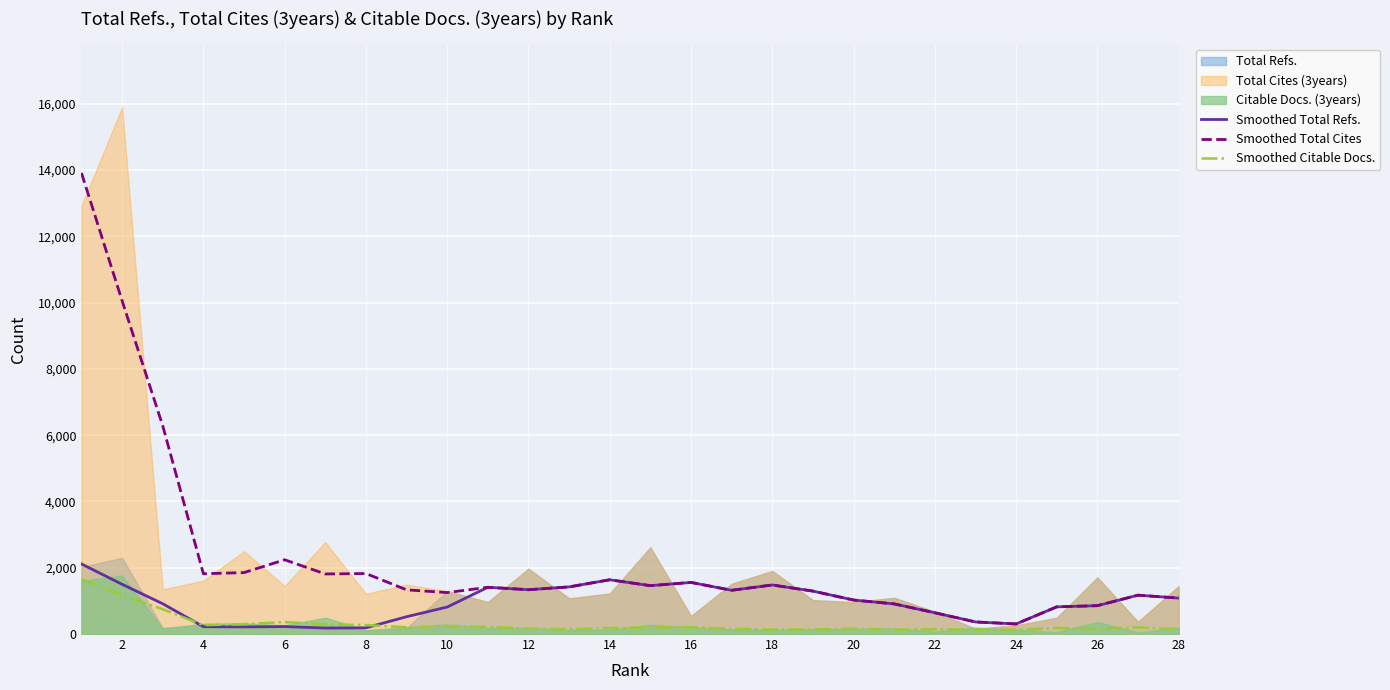

Which category has the lowest value across all series?

23